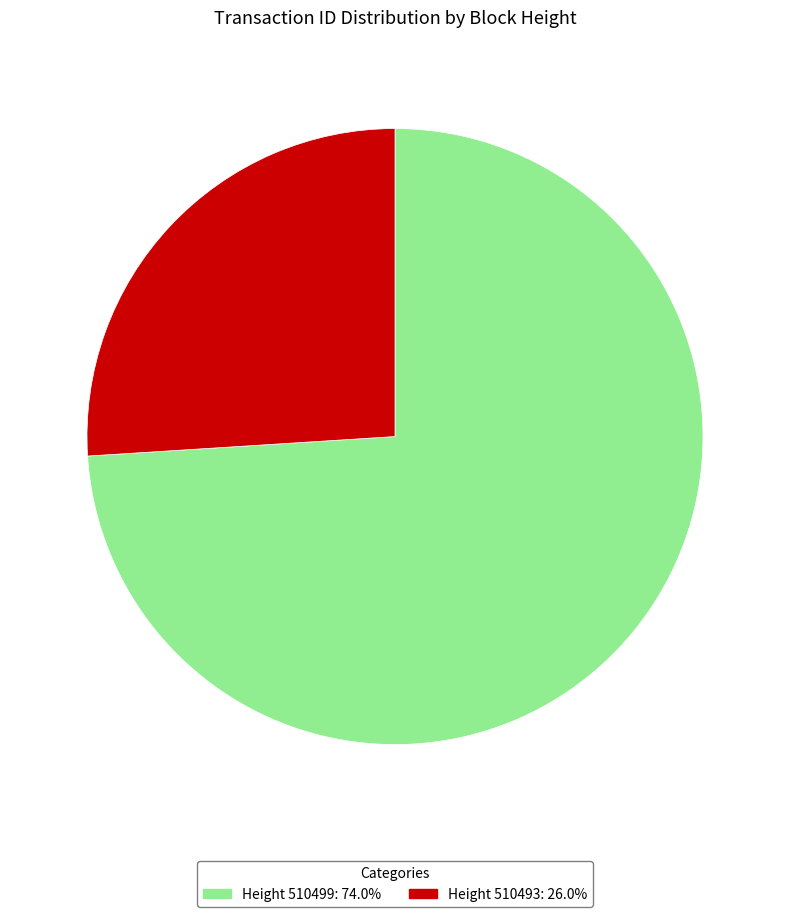

Does any single category account for the majority?

Yes